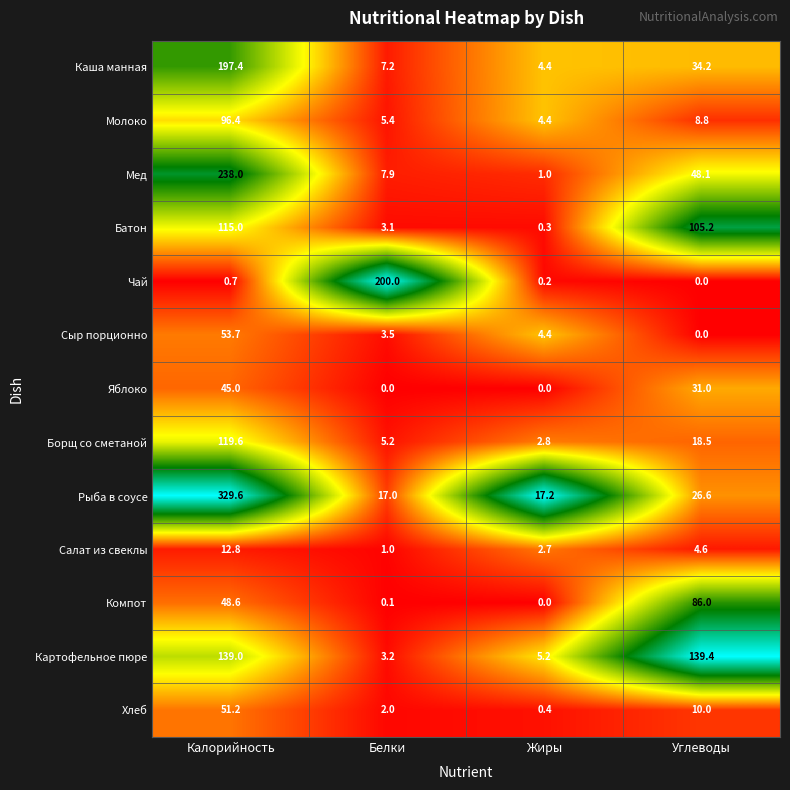

What is the difference between the second highest and second lowest values in the Рыба в соусе series?

9.4